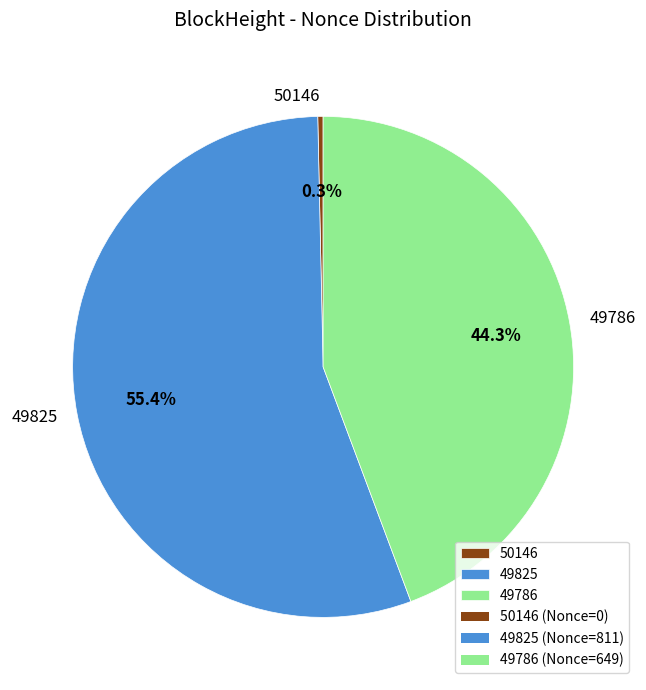

Rank the categories by value from lowest to highest.

50146, 49786, 49825